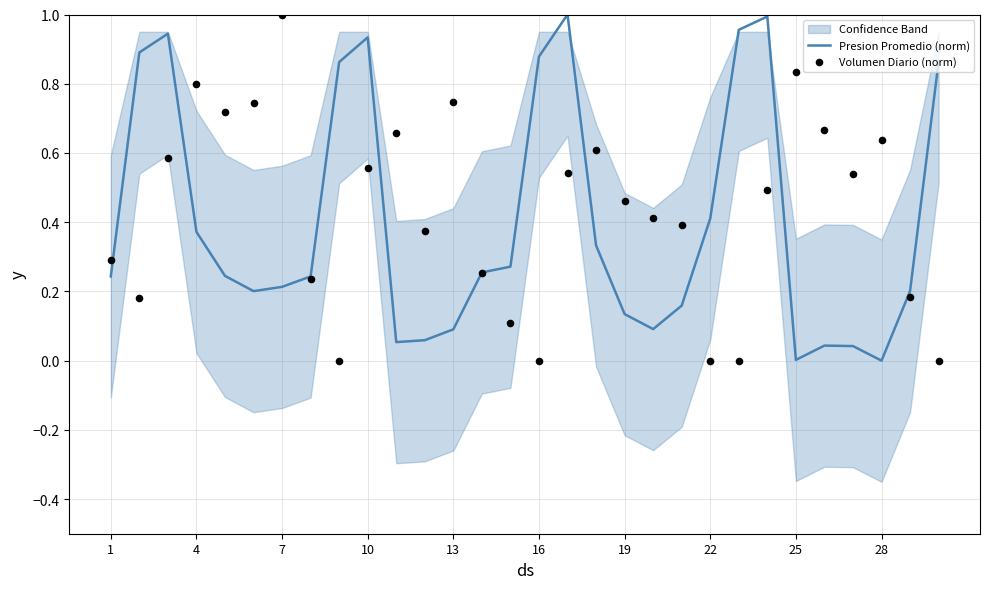

The value of Presion Promedio (norm) at 25 is 0.0. True or false?

True